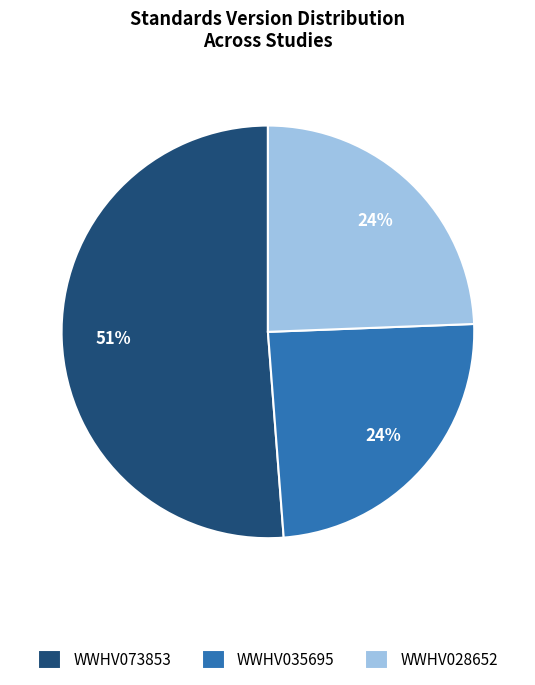

The WWHV028652 slice represents 24% of the pie. True or false?

True